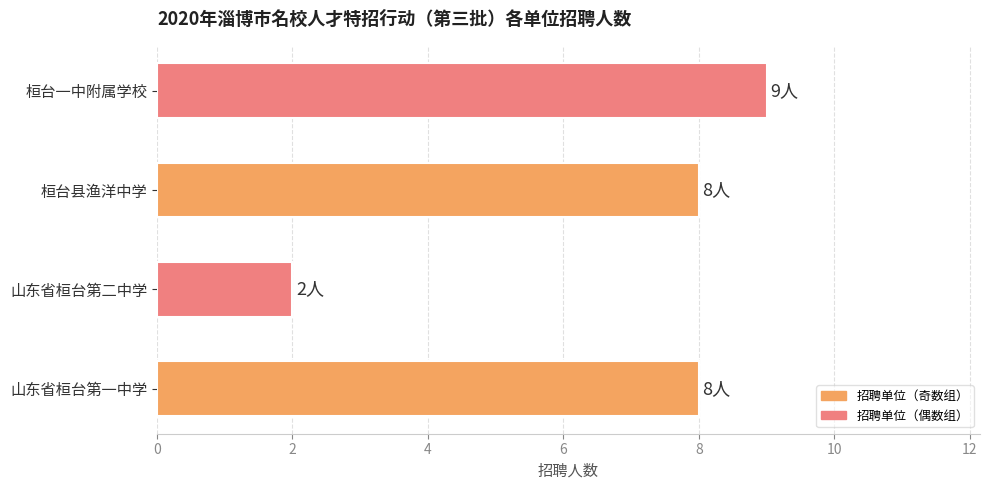

The value at 桓台一中附属学校 is 9. True or false?

True